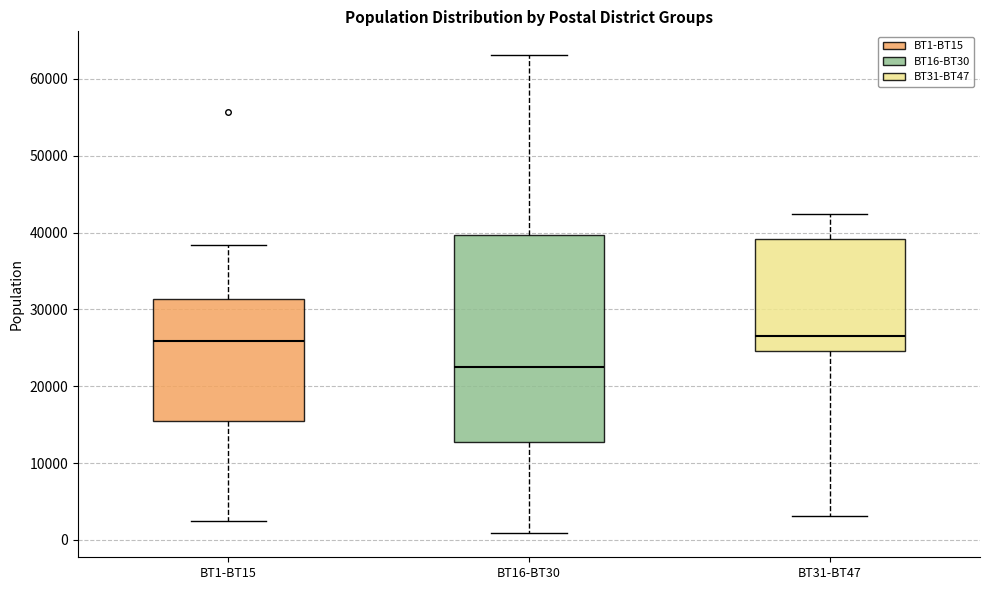

Reading left to right, read every box against the y-axis: the position of its median line, the range the box covers, and the ends of its whiskers. The values are not printed on the chart, so give them approximately, as read against the axis.

BT1-BT15: median 26000, box 16000 to 31000, whiskers 2000 to 38000
BT16-BT30: median 22000, box 13000 to 40000, whiskers 1000 to 63000
BT31-BT47: median 27000, box 25000 to 39000, whiskers 3000 to 42000